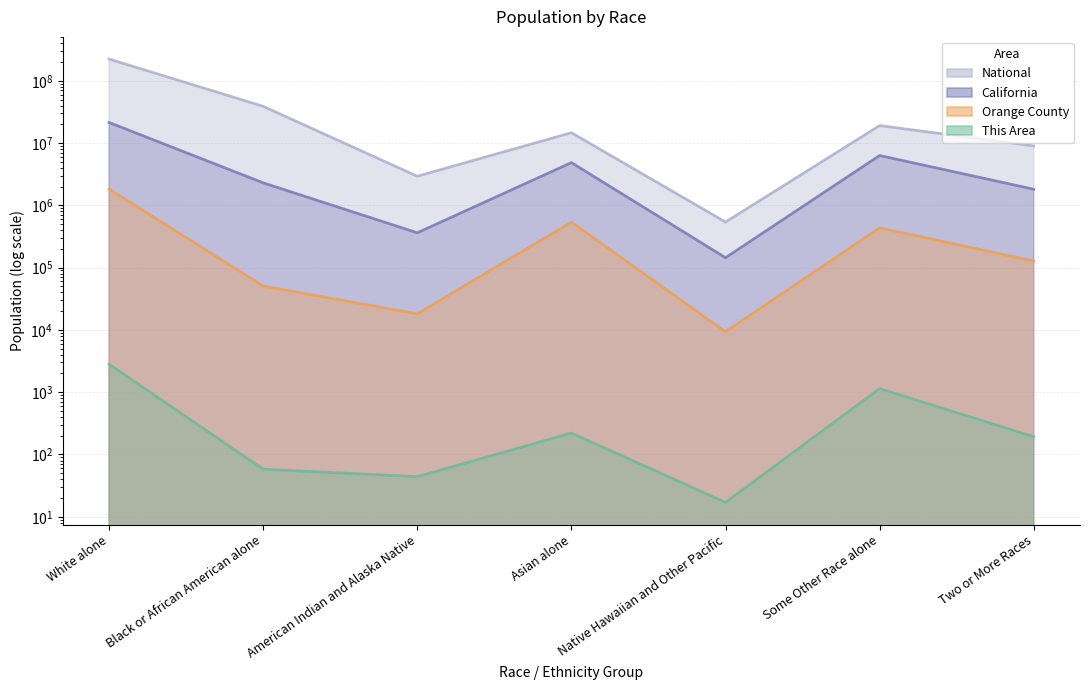

What is the smallest value displayed?

17